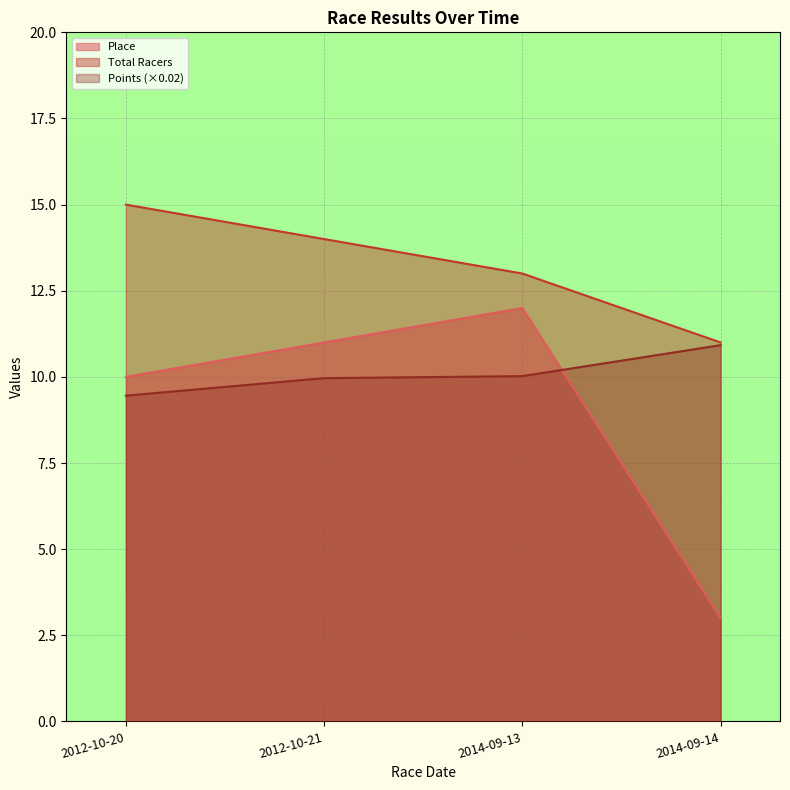

What is the value of the Points point at the 1st from the left?

9.5